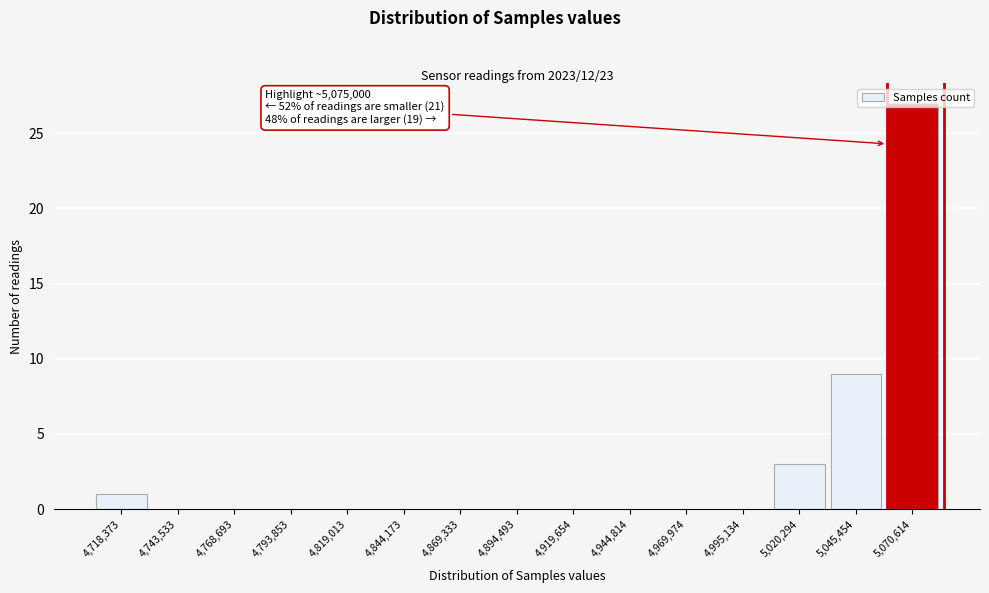

What is the maximum value shown in the chart?

27